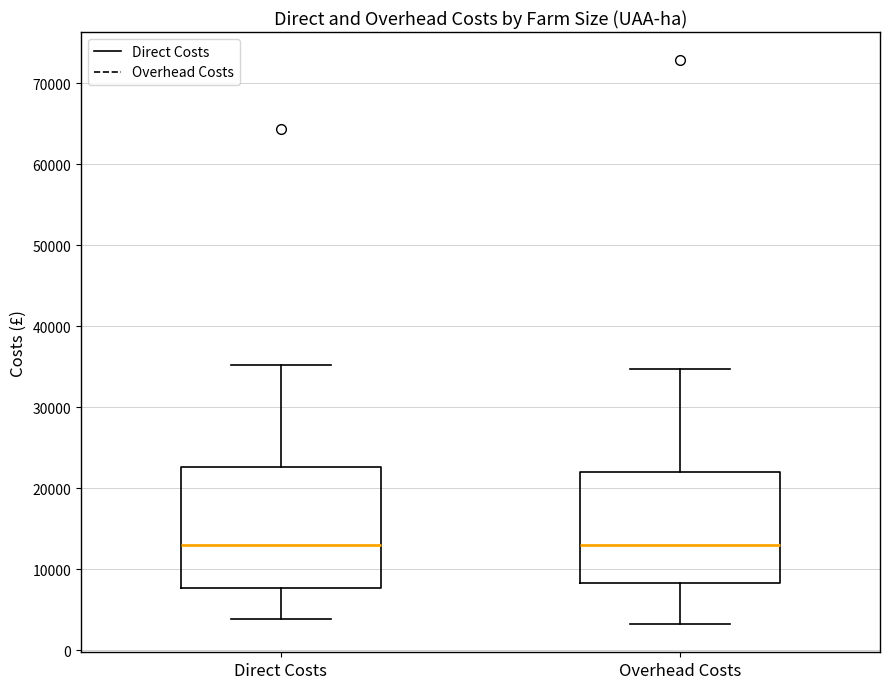

Which box is the tallest, from its lower edge to its upper edge?

Direct Costs